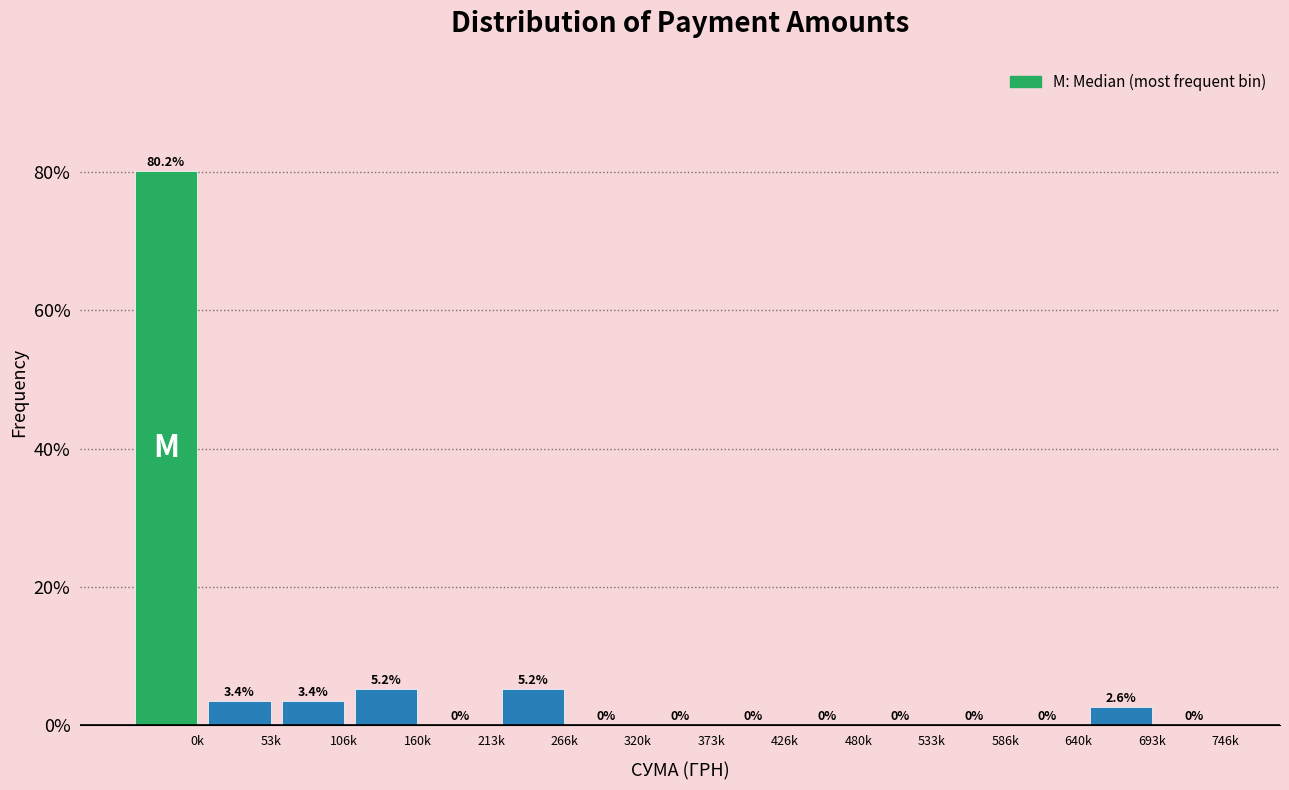

Reading left to right, list all the values displayed in this chart.

0k=80.2	53k=3.4	106k=3.4	160k=5.2	213k=0.0	266k=5.2	320k=0.0	373k=0.0	426k=0.0	480k=0.0	533k=0.0	586k=0.0	640k=0.0	693k=2.6	746k=0.0